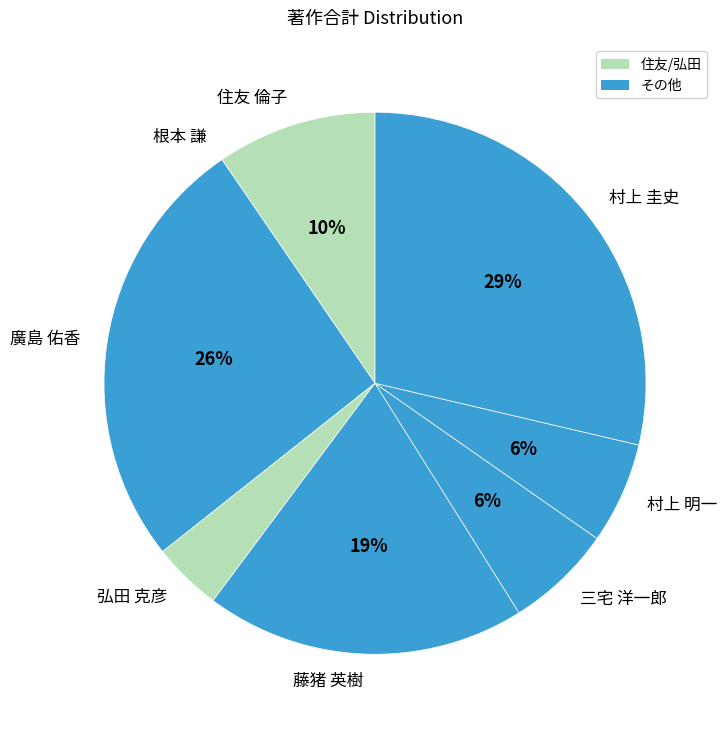

To the nearest percent, what is the difference between the 三宅 洋一郎 and 藤猪 英樹 slice percentages?

13%